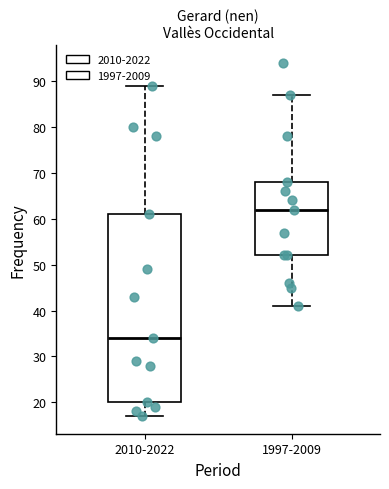

Which box's median line is the highest?

1997-2009